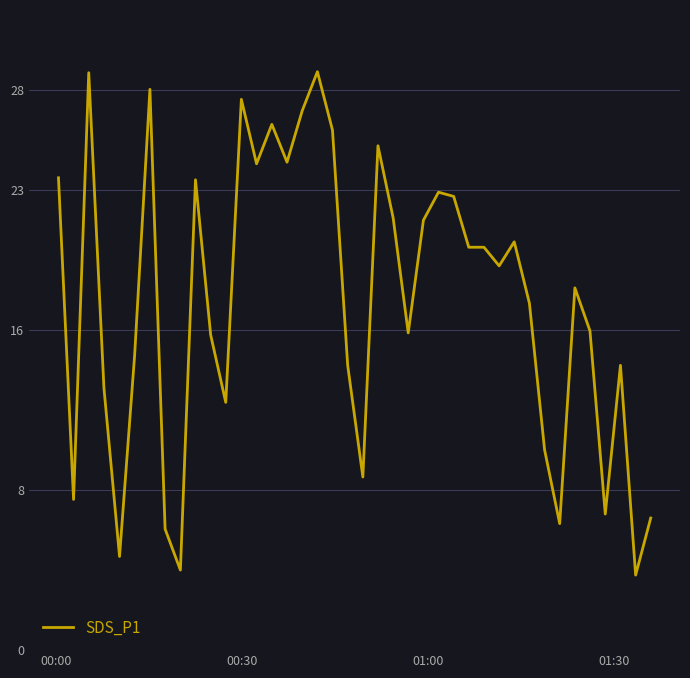

What is the difference between the maximum and second lowest values?

24.9